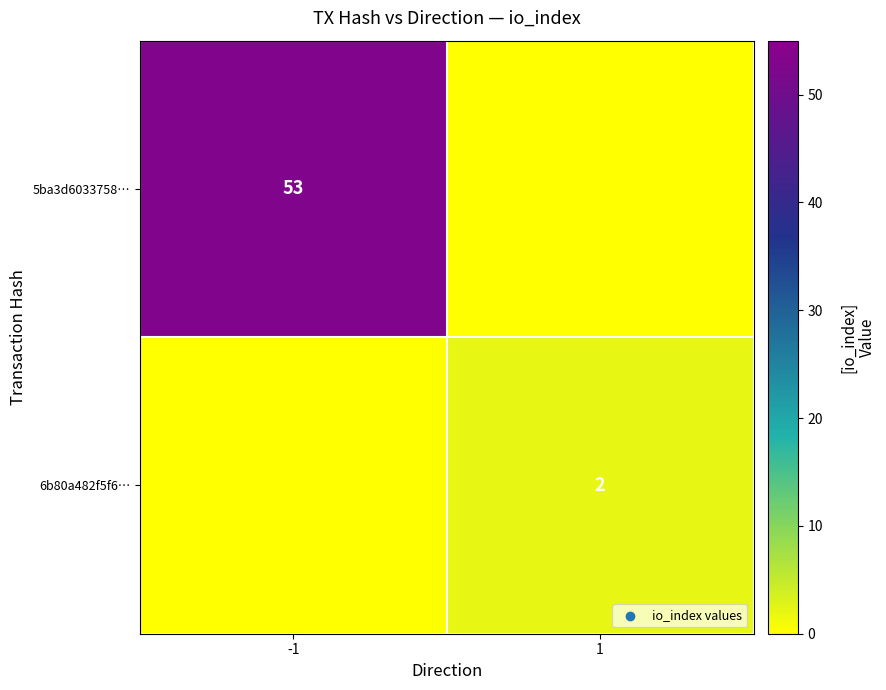

Is the value of 6b80a482f5f6… at 1 greater than the value of 5ba3d6033758… at -1?

No